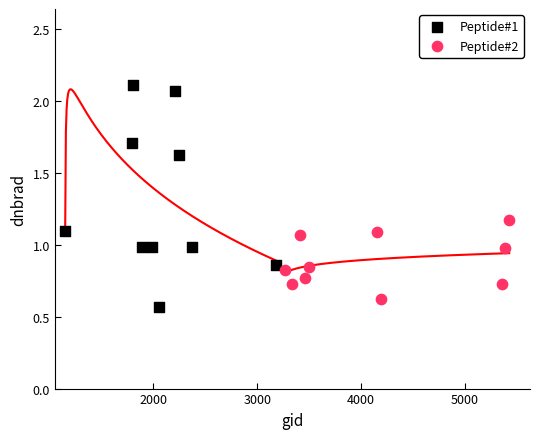

Which series reaches the minimum Y coordinate?

Peptide#1